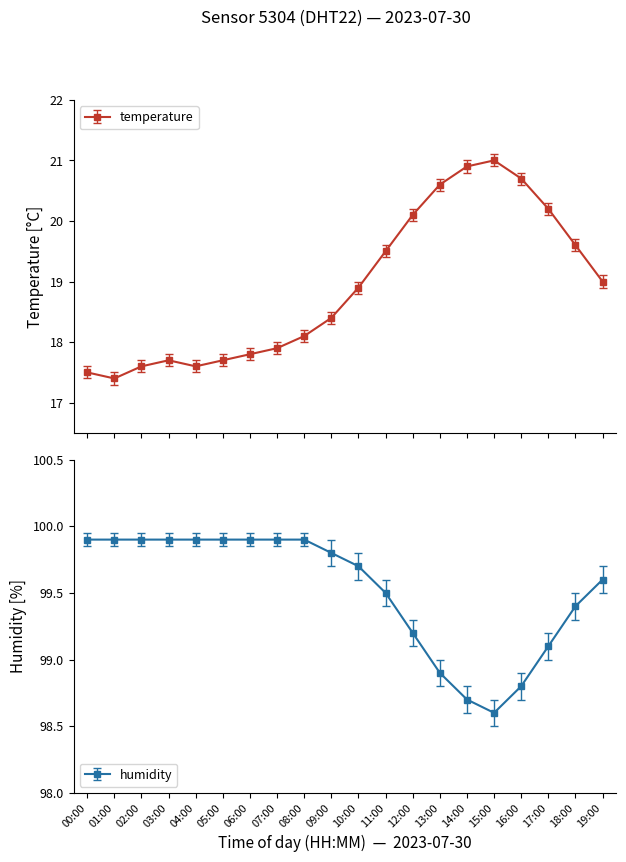

Where is humidity nearest to the value 99?

13:00